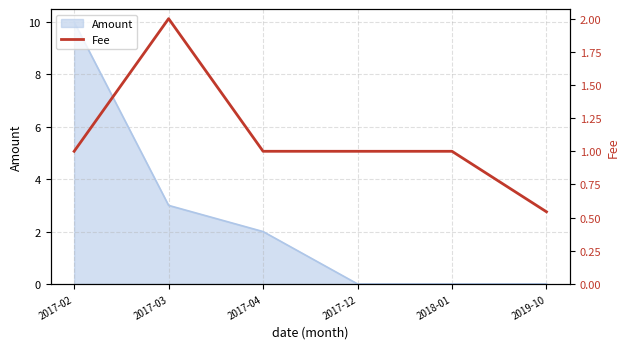

The value of Amount at 2017-04 is 2.0. True or false?

True